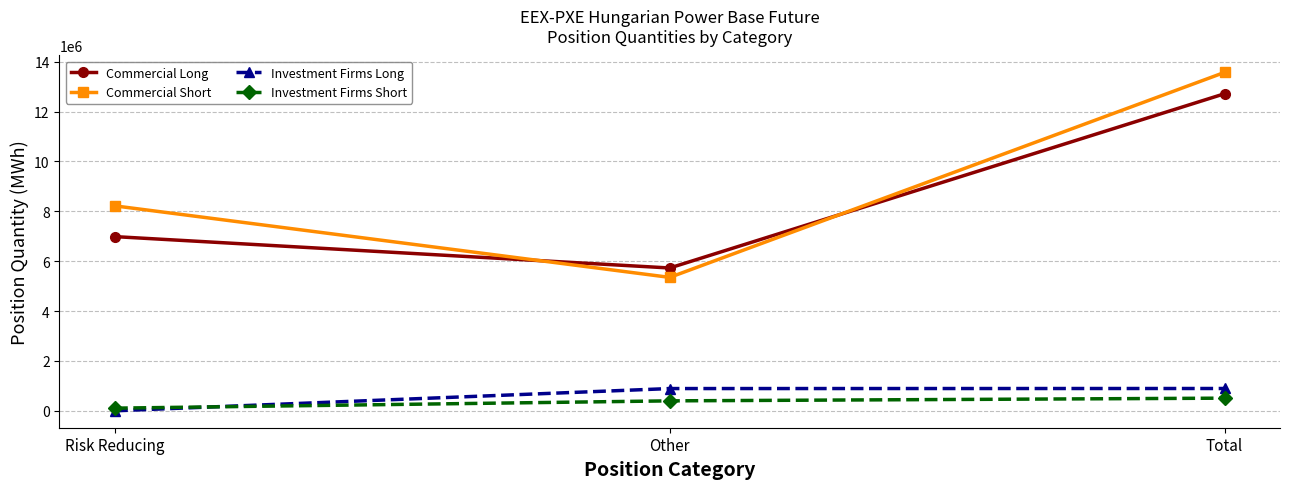

Which series has the largest total across all categories?

Commercial Short